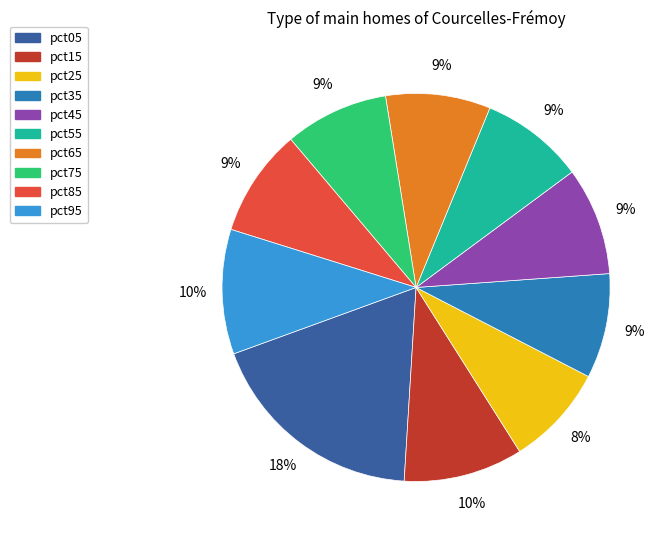

Approximately how many times larger is the value at pct75 compared to pct85?

1.0